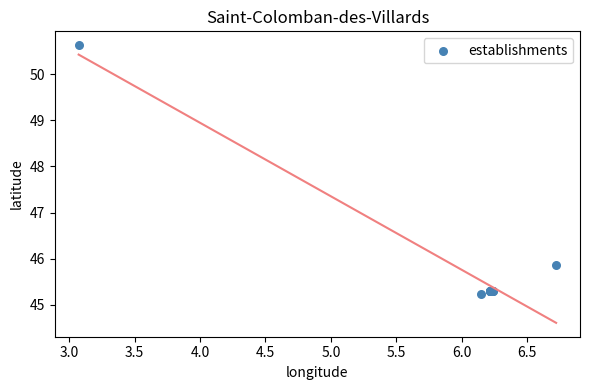

What Y value in the scatter plot is closest to 47?

45.9